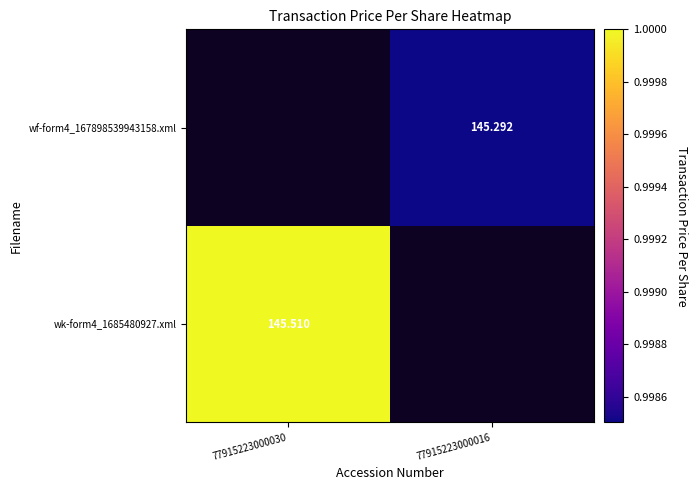

Rank the categories by wk-form4_1685480927.xml value from highest to lowest.

77915223000030, 77915223000016